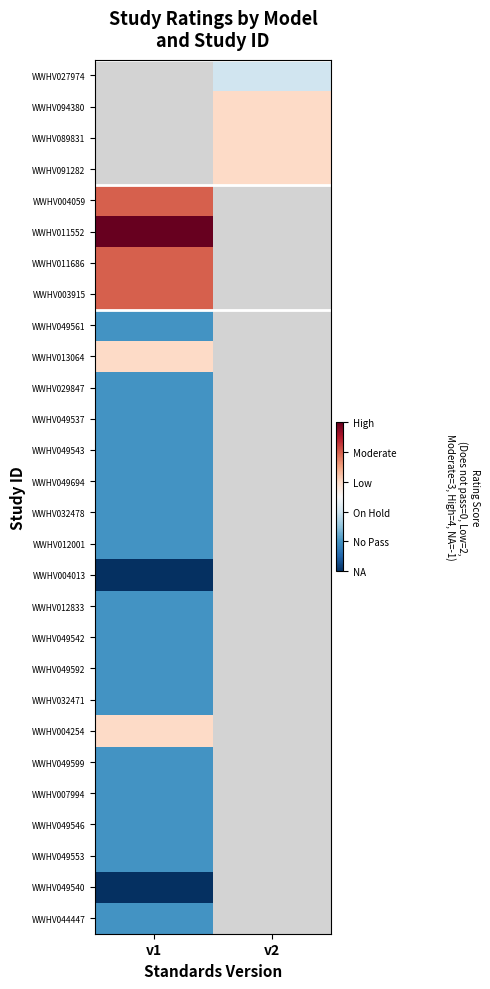

Which has a higher value, v1 or v2?

v2